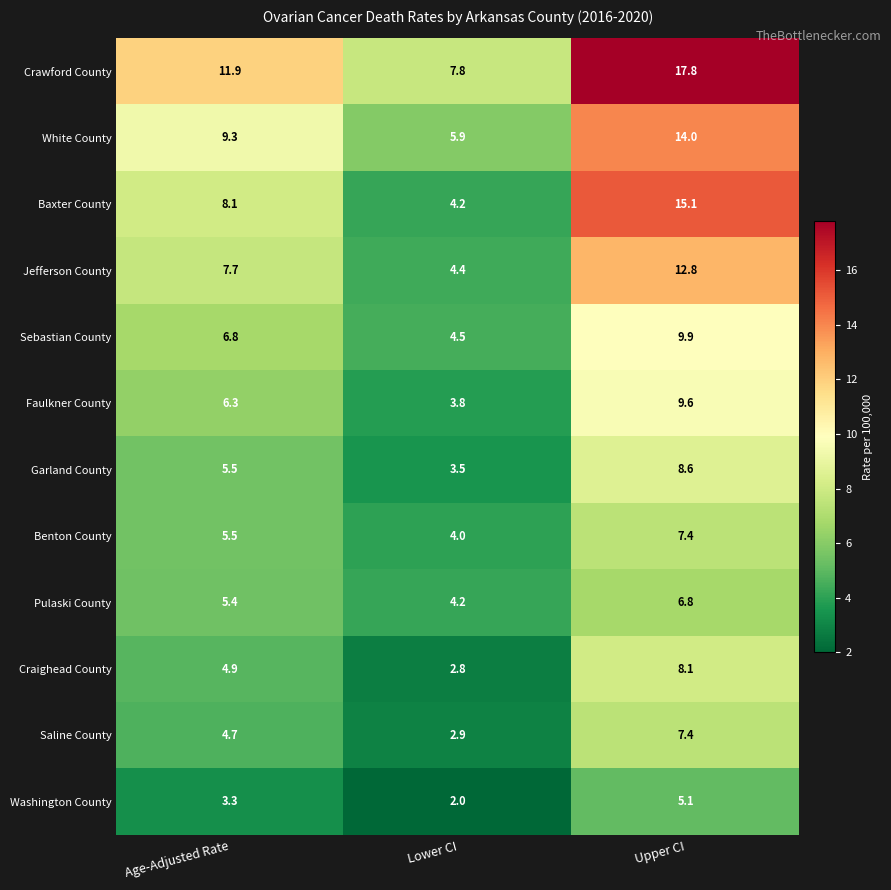

How many data points in Crawford County are less than 11?

1